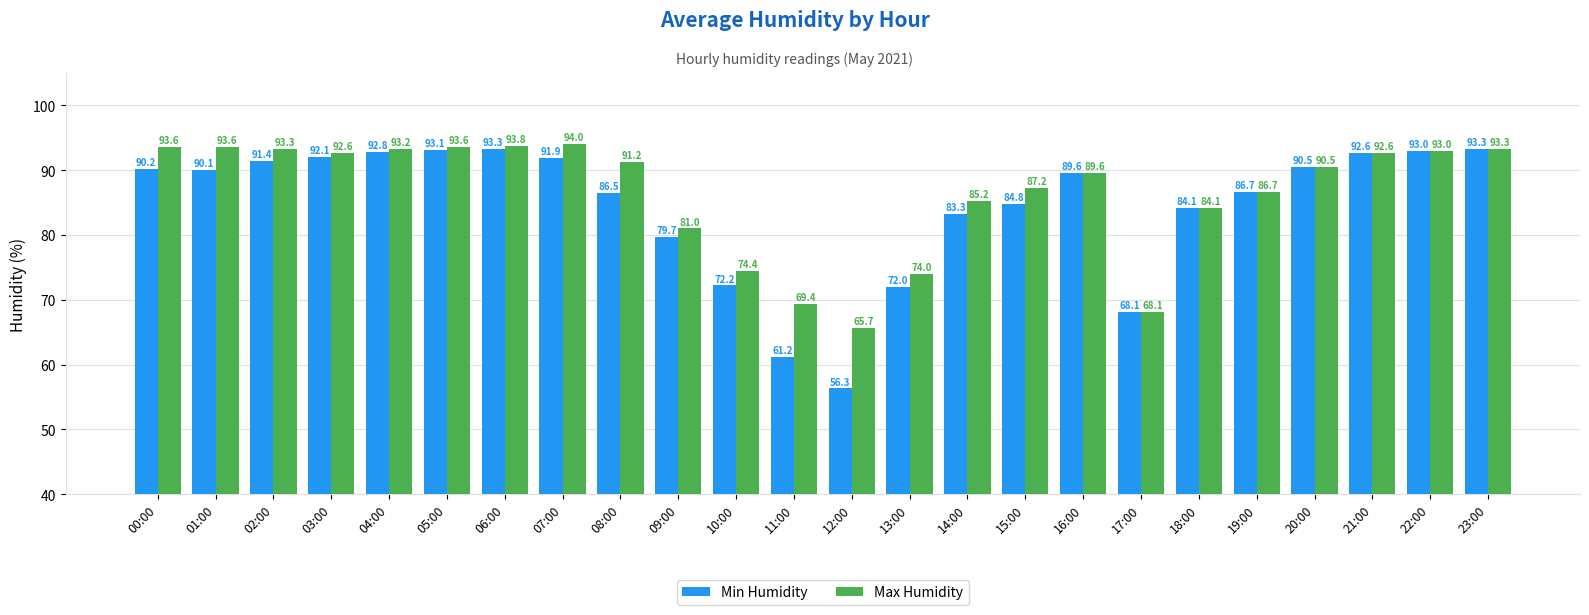

Which category has the lowest value in the Min Humidity series?

12:00